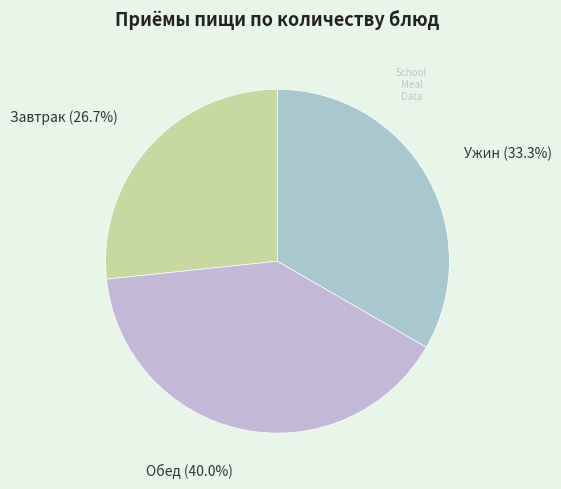

Count the number of slices in the pie.

3